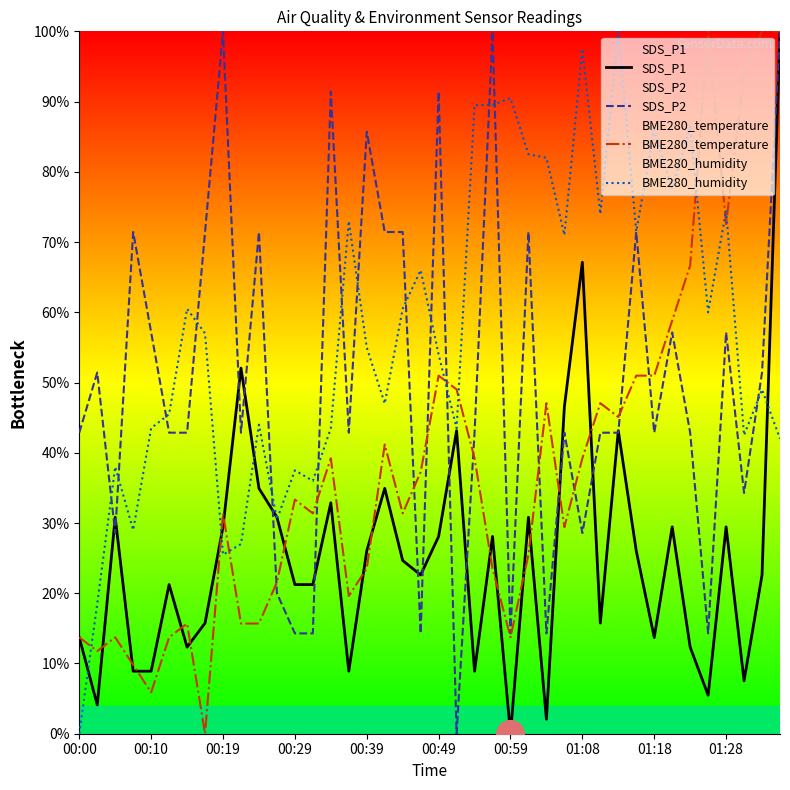

At which category is the sum across all series the highest?

39